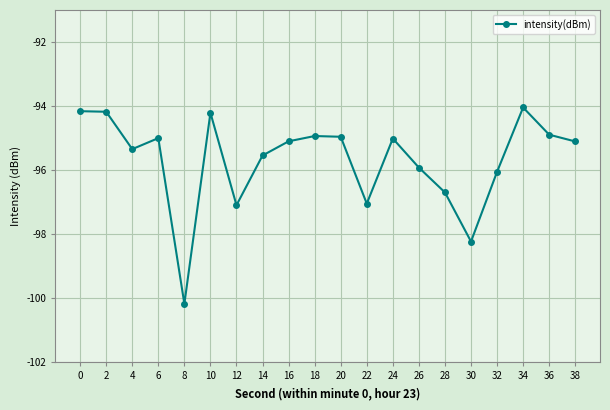

Count the number of categories in the chart.

20